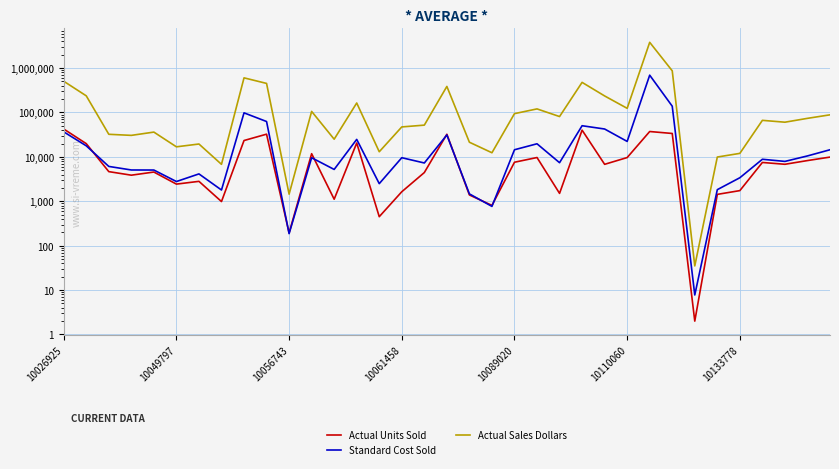

Which series changed the most between 8 and 11?

Actual Sales Dollars